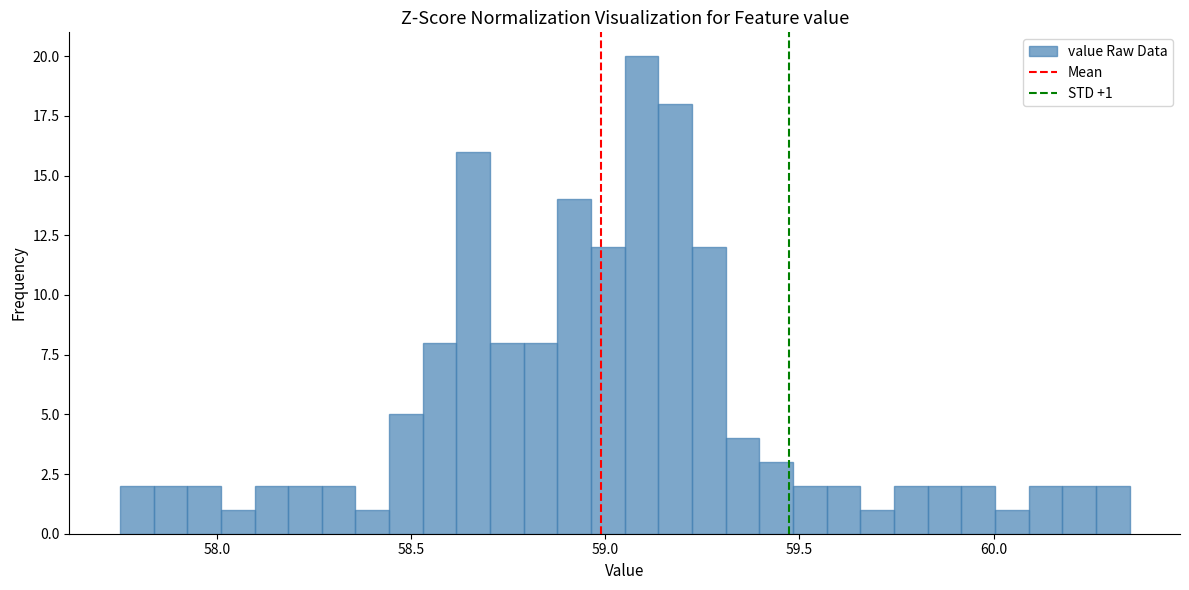

Around what value on the x-axis is the tallest bar? Give the approximate position of its centre, as read against the axis.

59.10